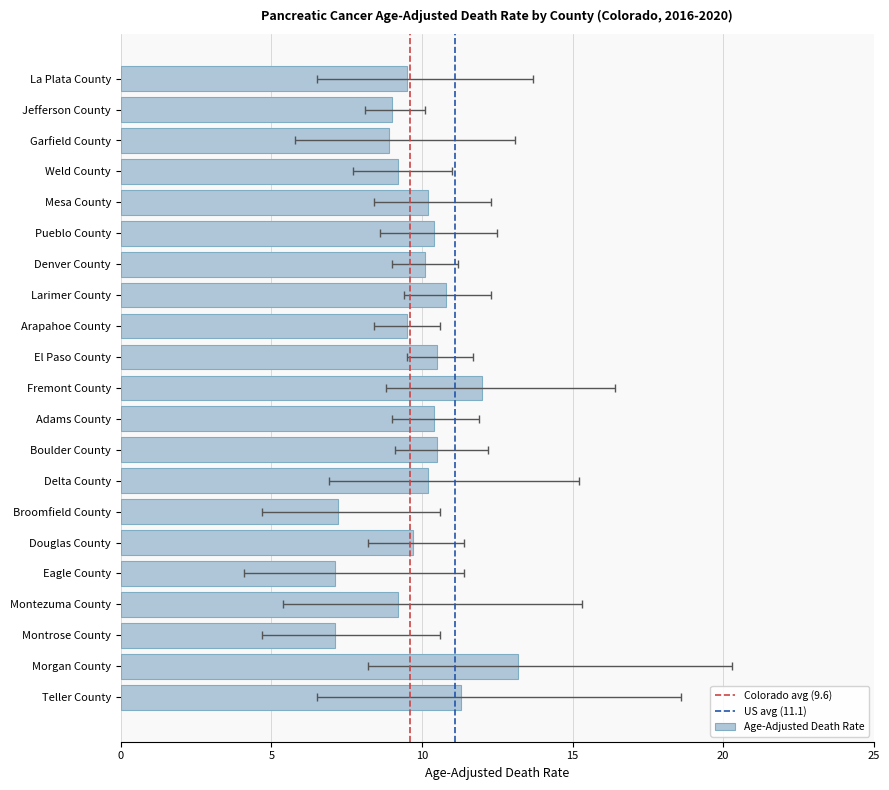

At which label does Age-Adjusted Death Rate first exceed 10?

Mesa County